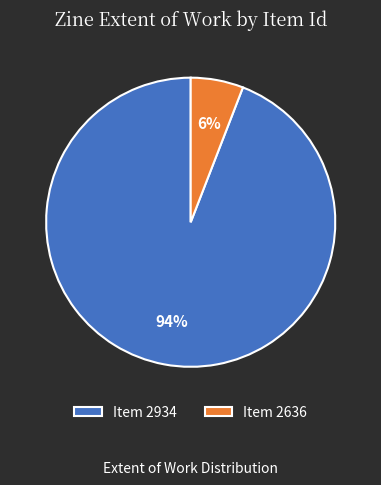

How many slices are in this pie chart?

2